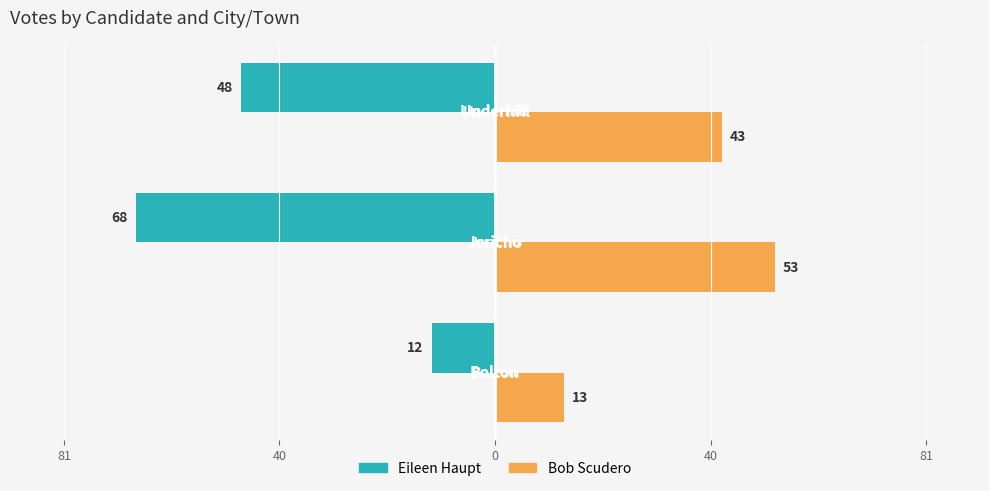

What are all the series names shown in the legend?

Eileen Haupt, Bob Scudero